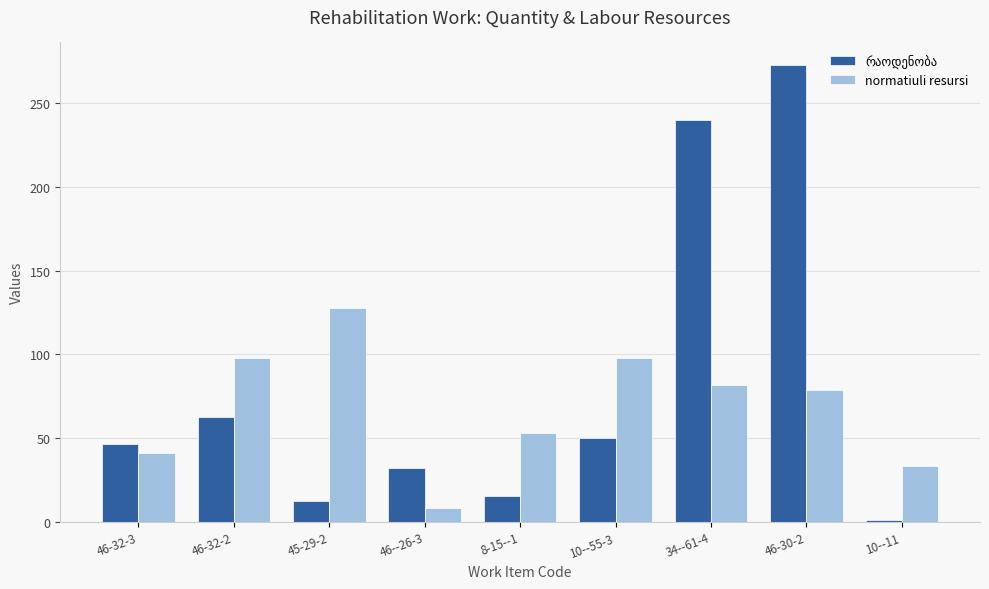

The value of normatiuli resursi at 45-29-2 is 43.7. True or false?

False